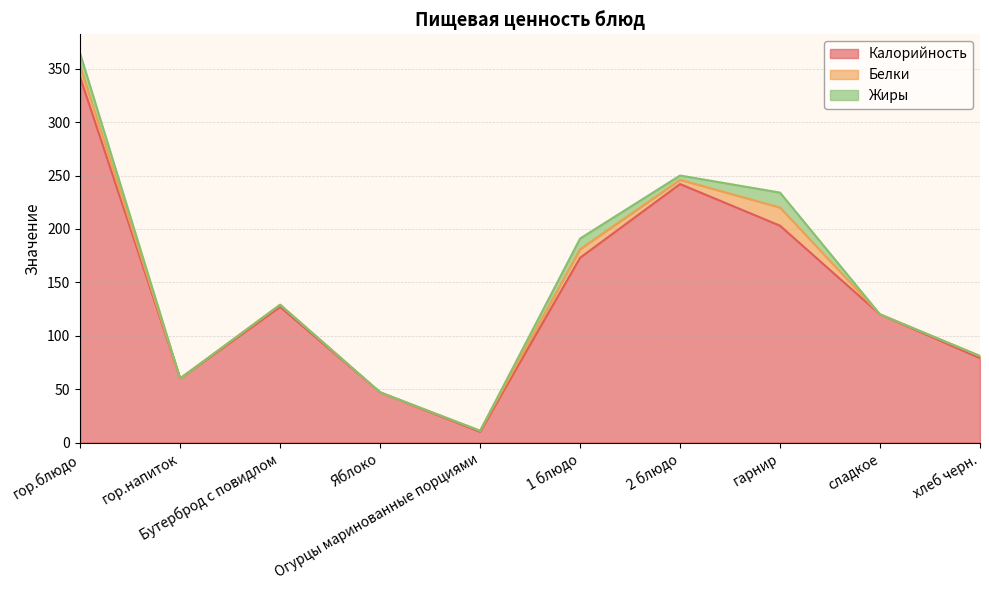

Rank the series at сладкое from highest to lowest value.

Калорийность, Белки, Жиры